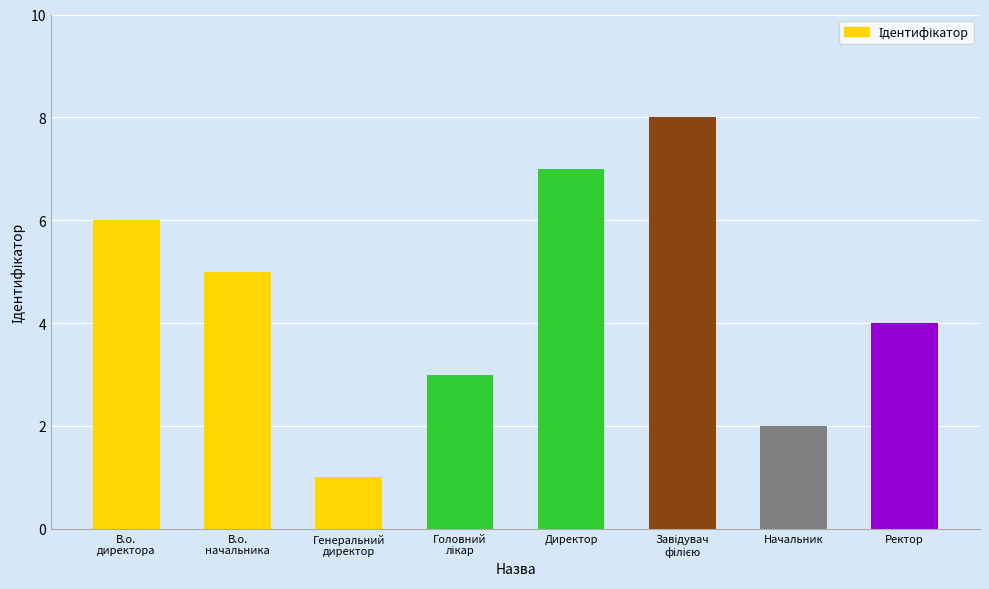

Is it true that the value at Начальник is 2?

True